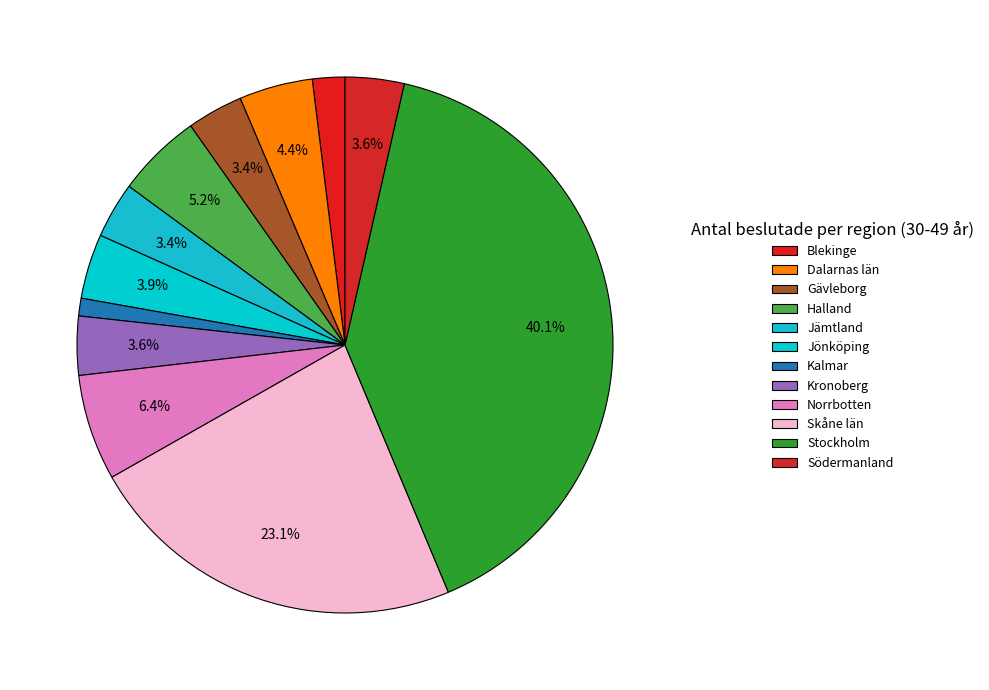

Which has a higher value, Stockholm or Gävleborg?

Stockholm